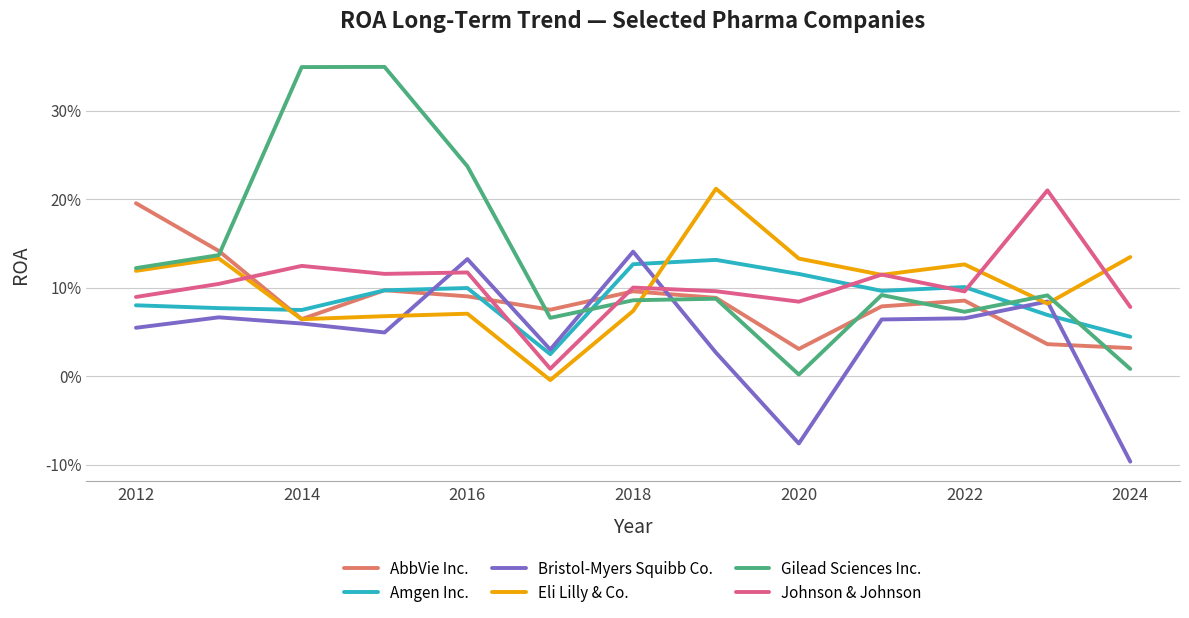

Is this an area chart (filled region under the line)?

No